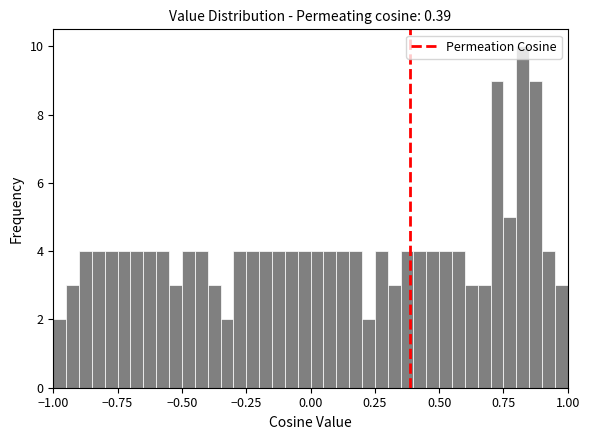

Read against the x-axis, roughly where is the centre of the tallest bar?

0.85